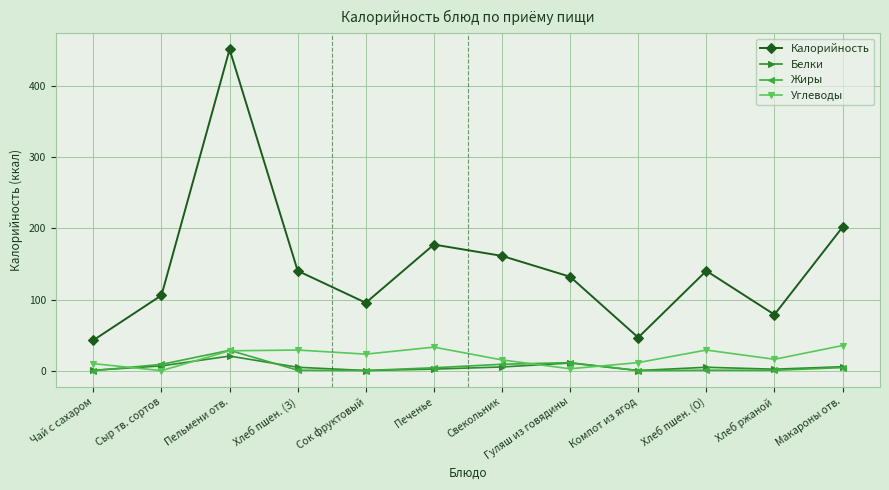

What is the average value of the Калорийность series?

147.8